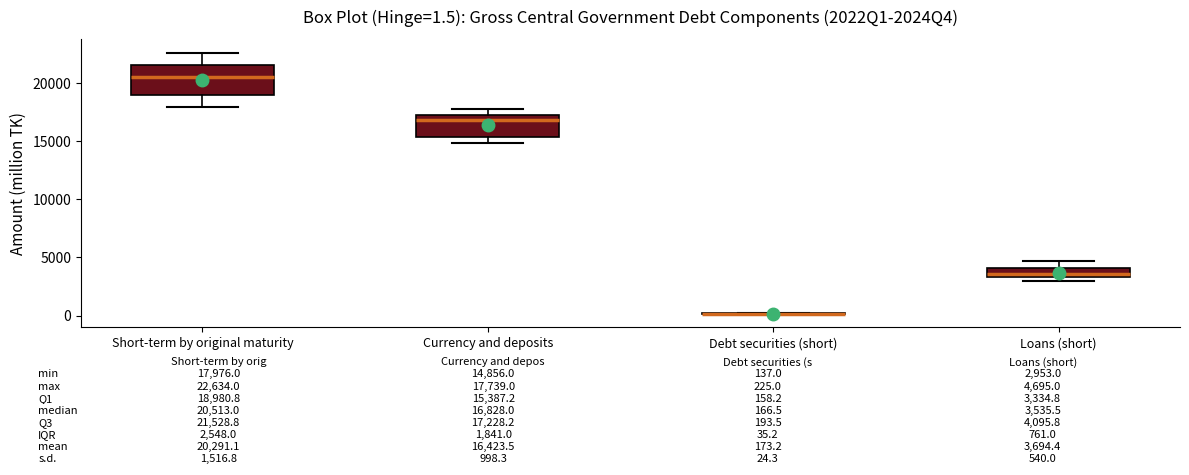

Which box is the tallest, from its lower edge to its upper edge?

Short-term by original maturity